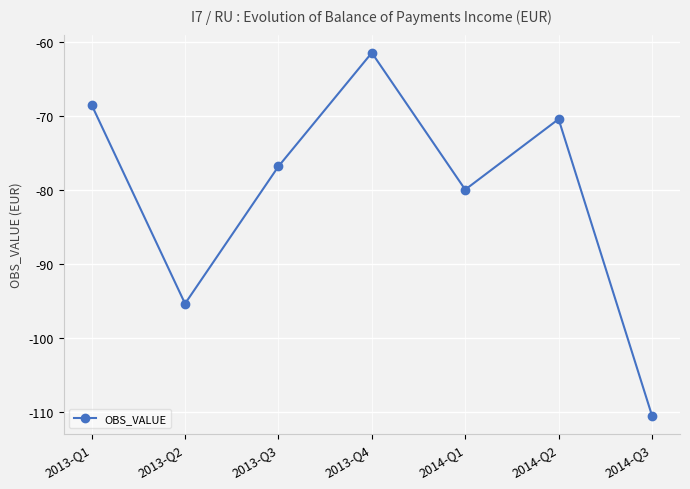

Reading left to right, what are all the values shown in this chart?

2013-Q1=-68.5	2013-Q2=-95.4	2013-Q3=-76.8	2013-Q4=-61.4	2014-Q1=-80.0	2014-Q2=-70.4	2014-Q3=-110.5